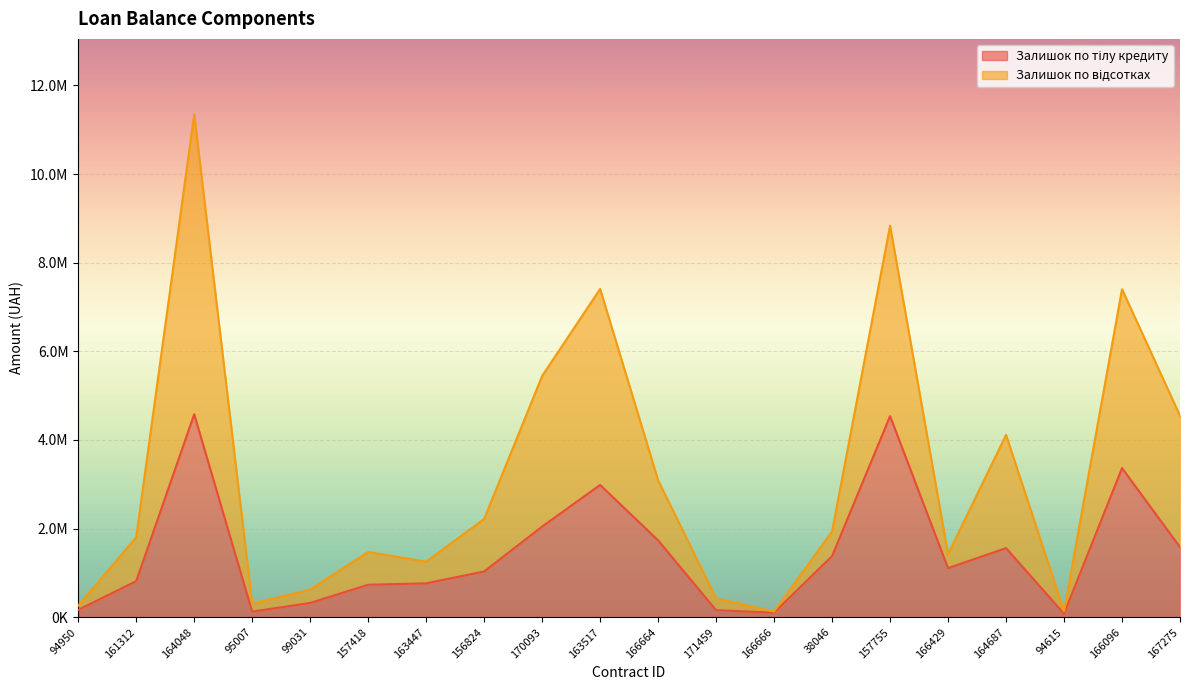

How many lines are shown in the chart?

2